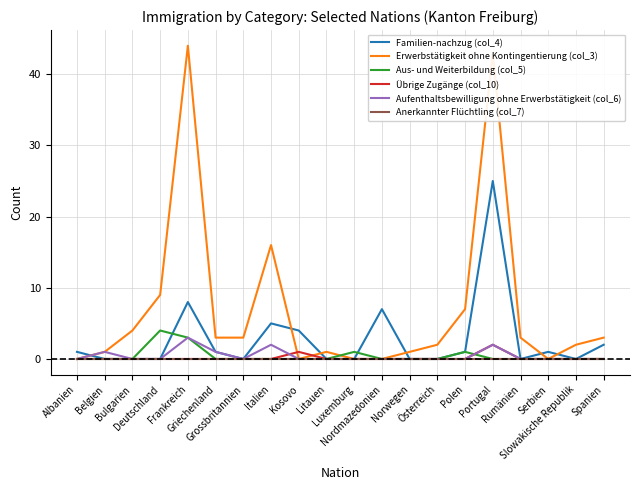

How many lines are shown in the chart?

6